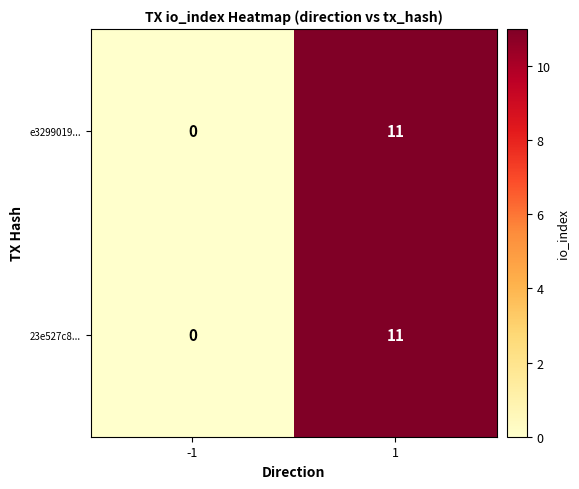

What is the maximum value for e3299019...?

11